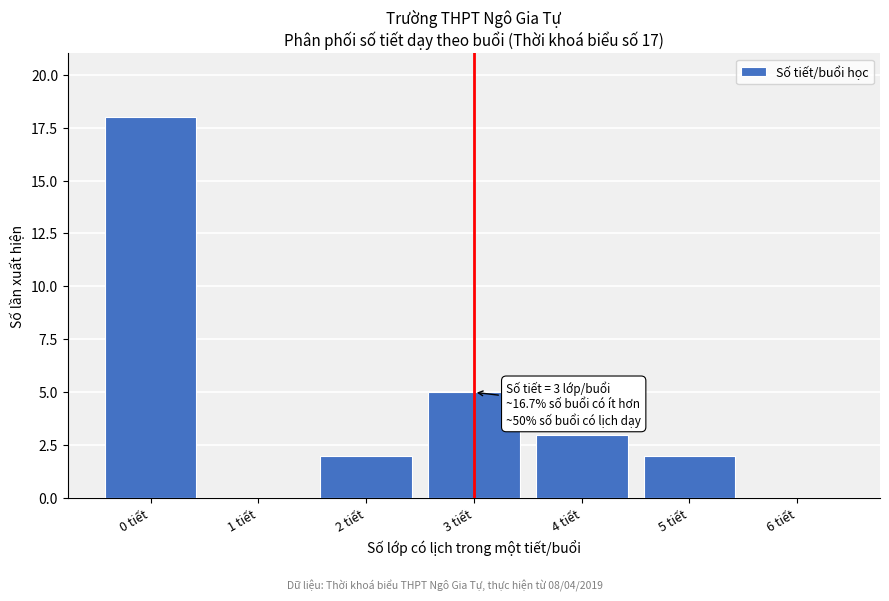

Which range on the x-axis has the tallest bar?

-0.5 to 0.5